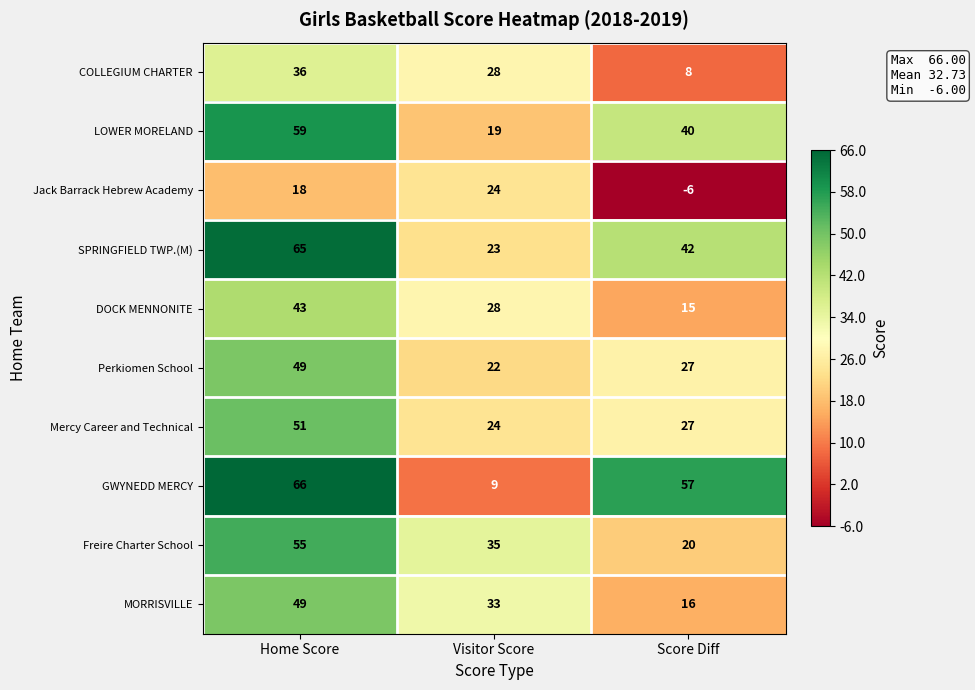

What value does the MORRISVILLE series have at Score Diff, to the nearest 5?

15